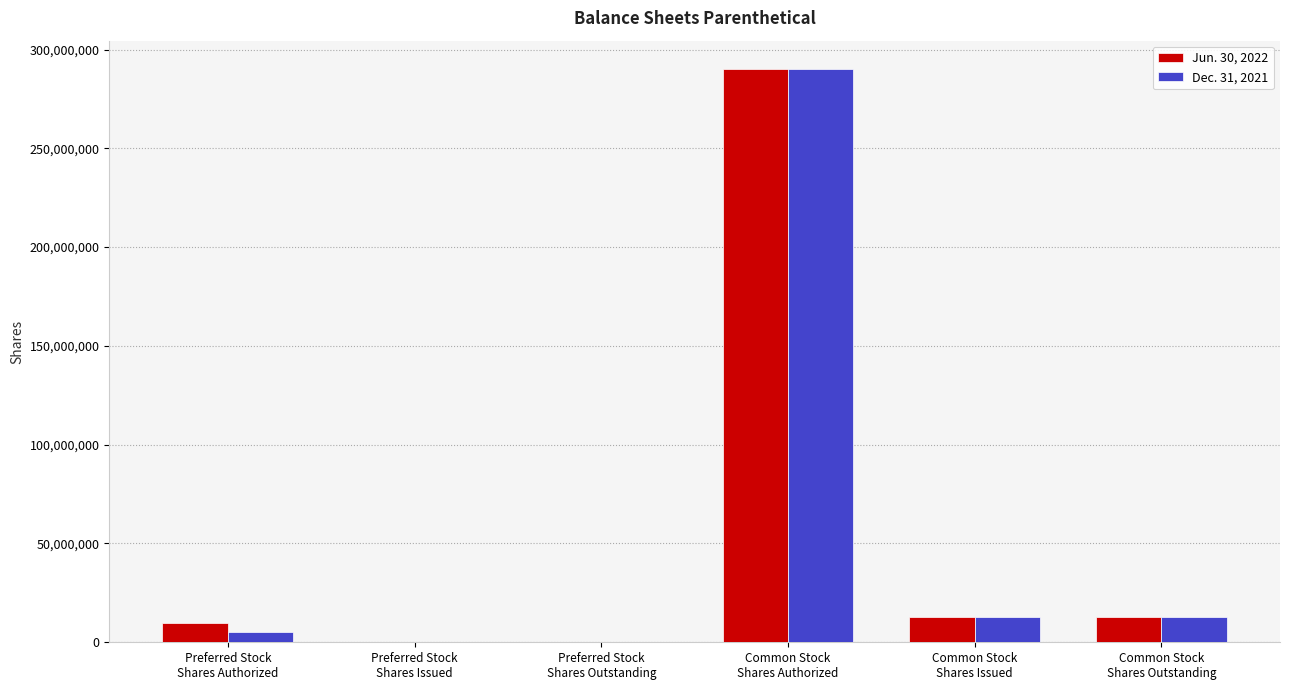

Is it true that Jun. 30, 2022 equals 290000000 at Common Stock
Shares Authorized?

True